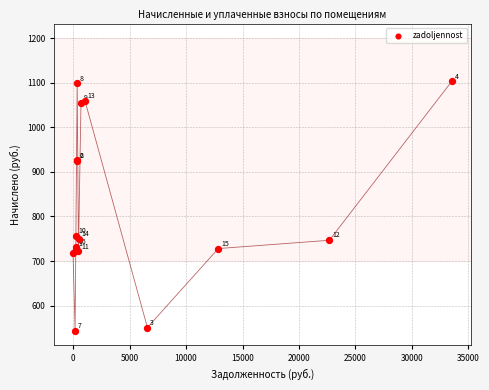

What Y value in the scatter plot is closest to 823?

756.6